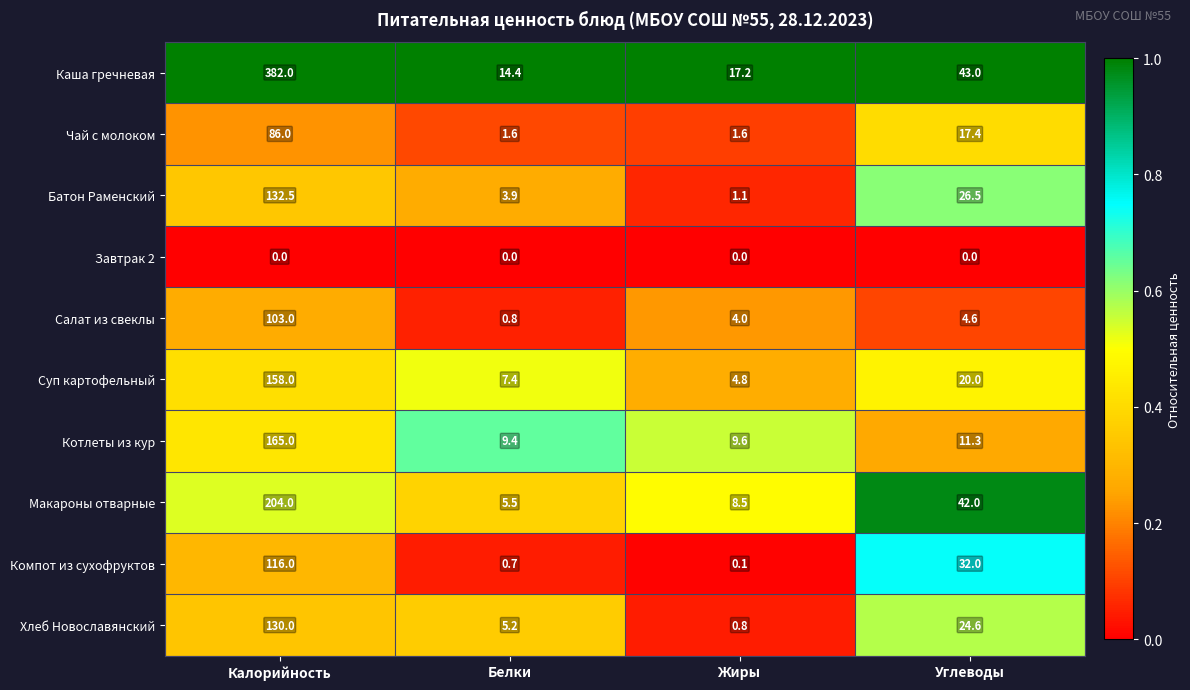

What is the greatest value displayed?

382.0